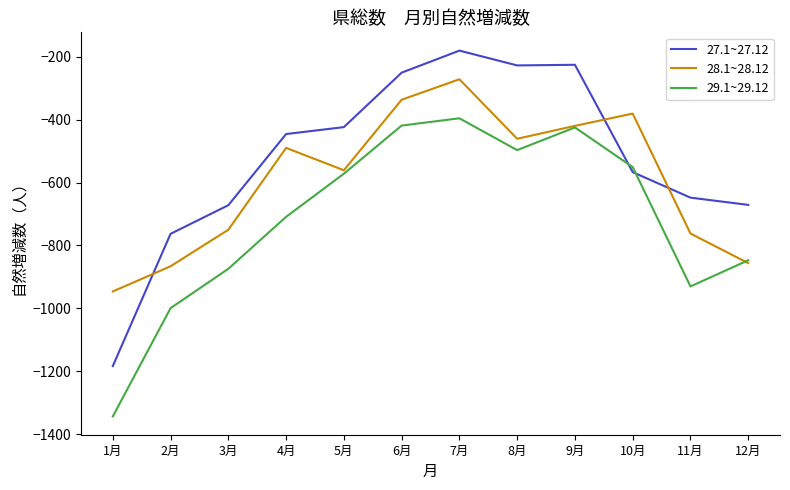

What is the difference between the 29.1~29.12 values at 5月 and 6月?

153